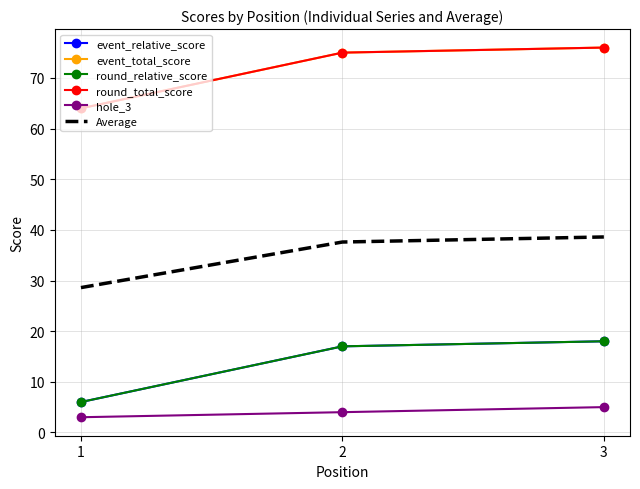

What is the value of the event_total_score point at the 3rd from the left?

76.0